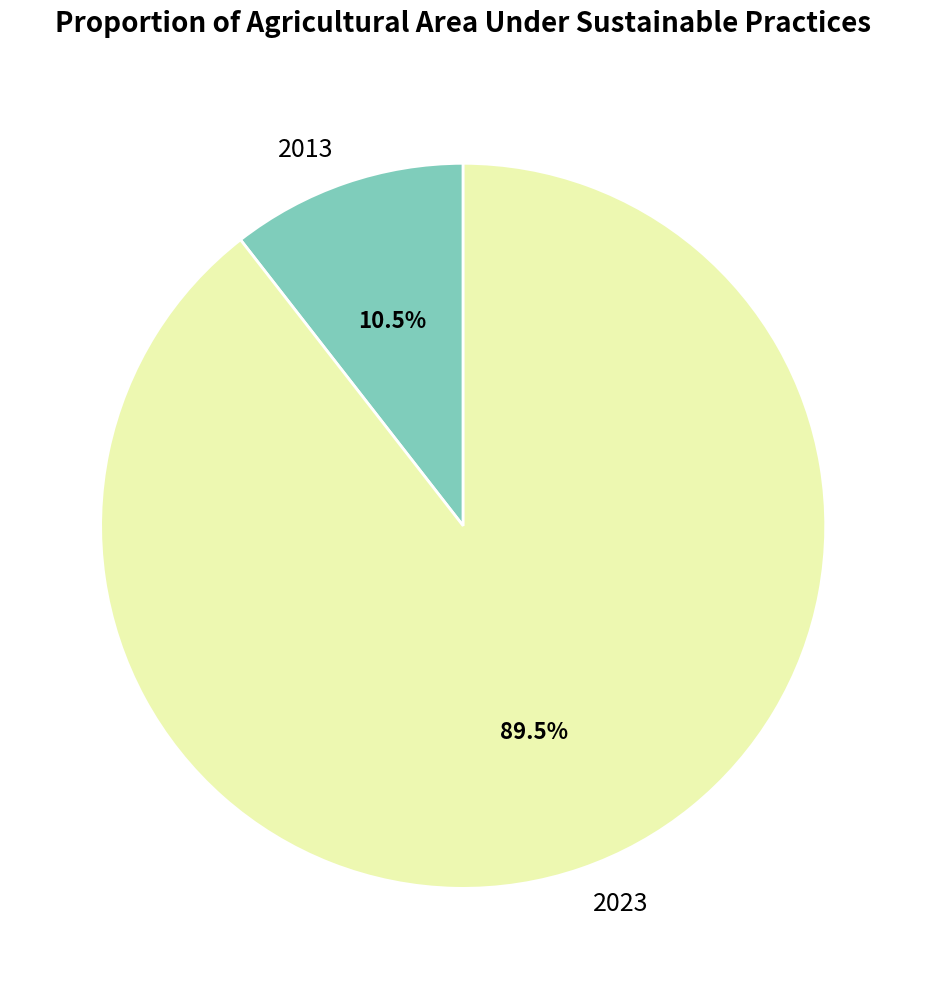

Which slice is the largest?

2023